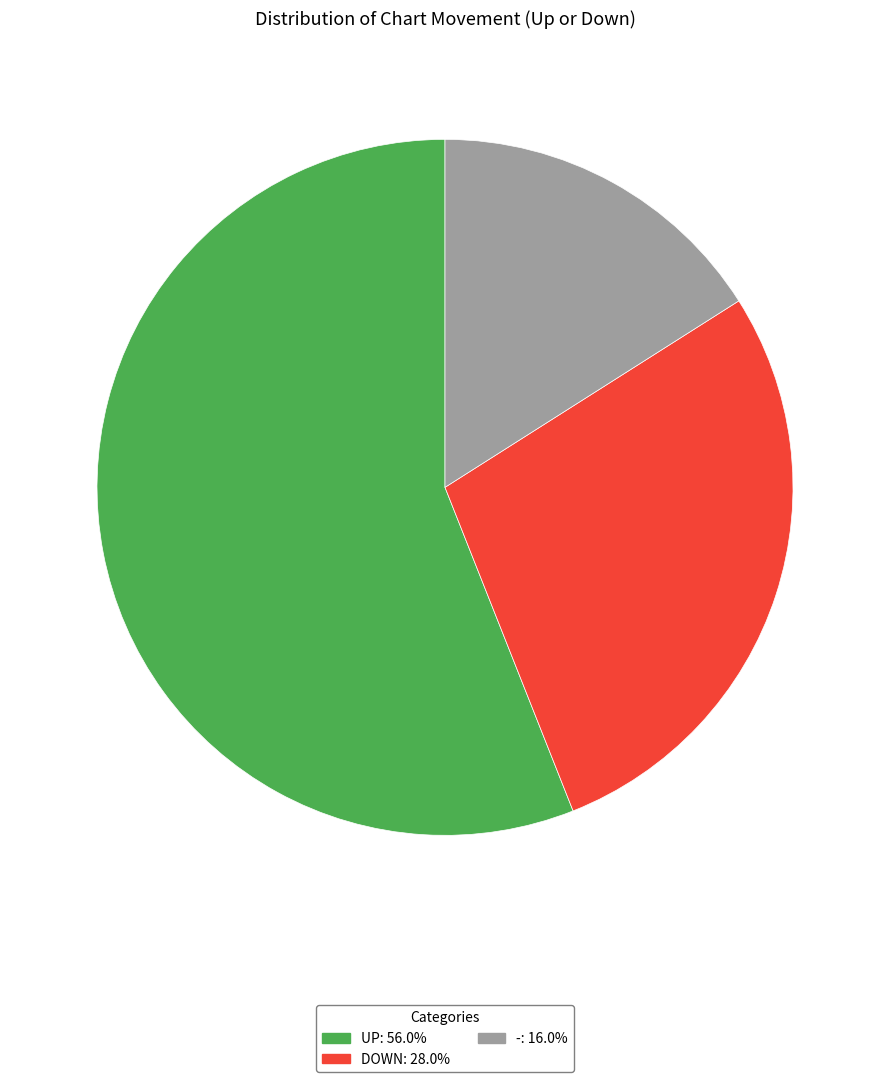

Is there a majority slice in this chart?

Yes